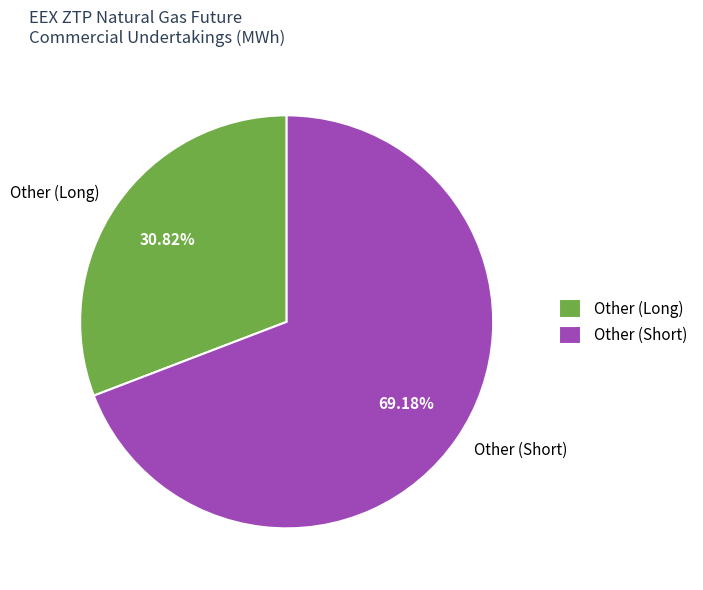

What percentage do Other (Long) and Other (Short) together represent?

100.0%